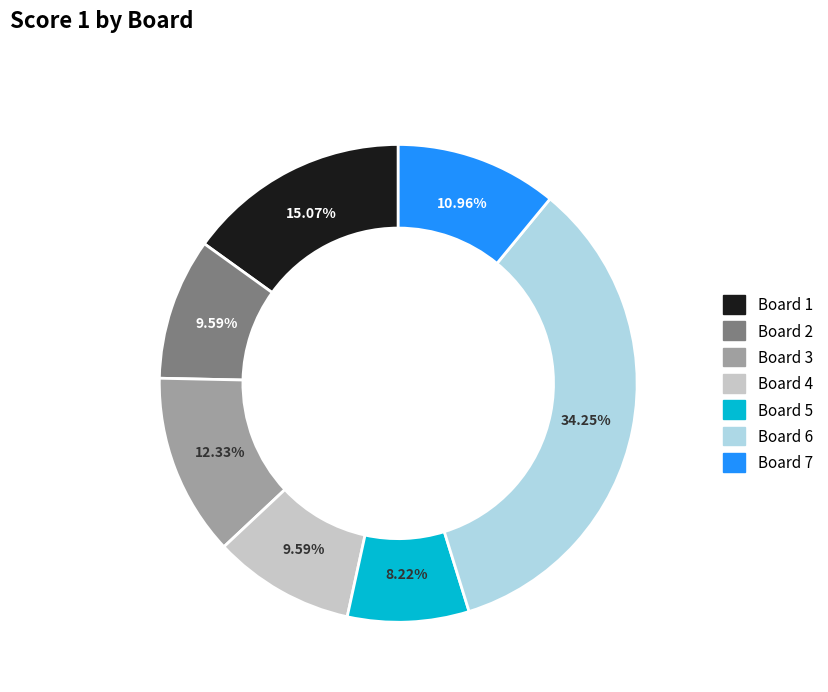

What is the total percentage of Board 7 and Board 1?

26.0%